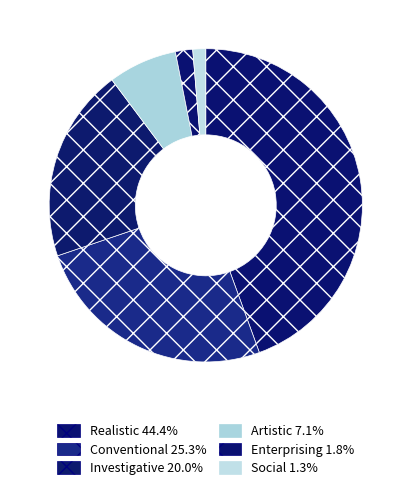

To the nearest percent, what percentage of the pie is Realistic?

44%